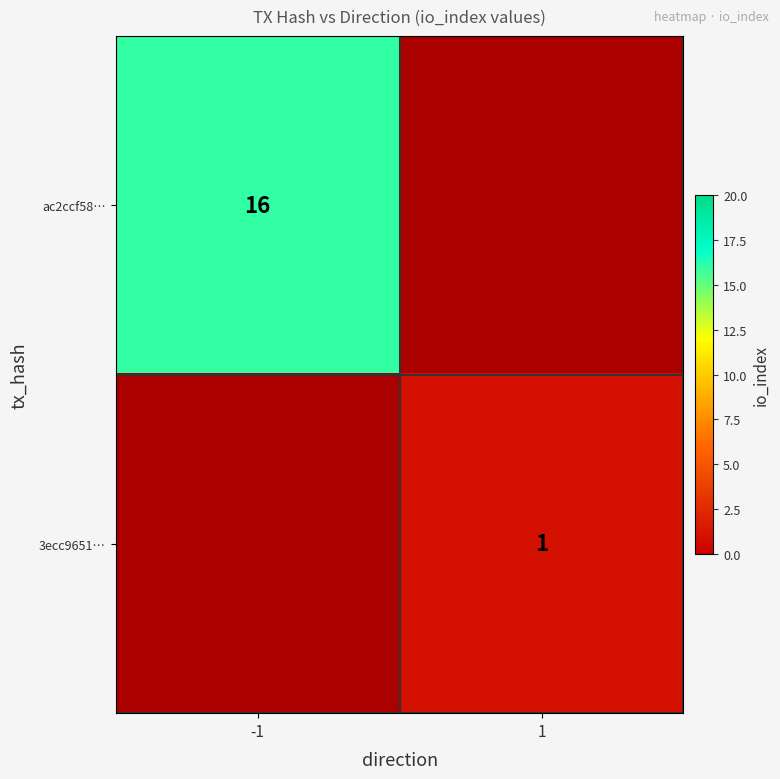

The value of ac2ccf58… at -1 is 22. True or false?

False